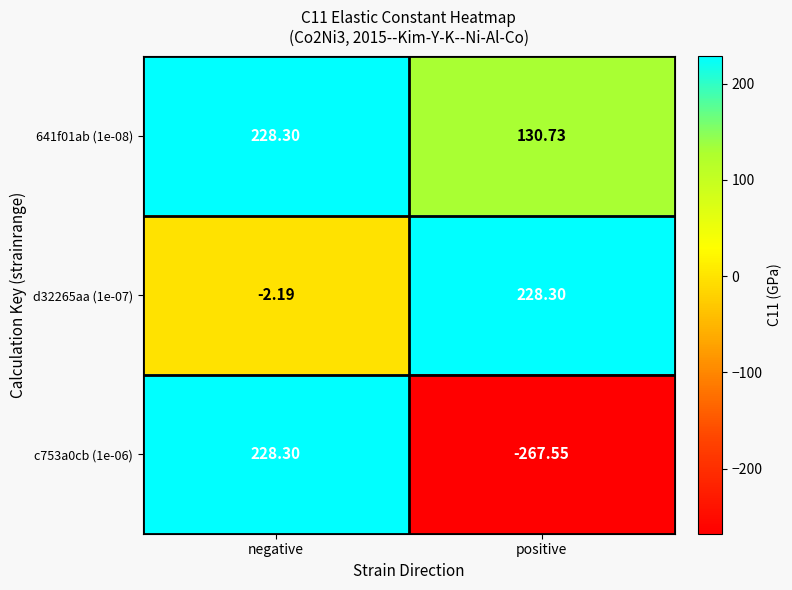

At which category is the sum across all series the highest?

negative